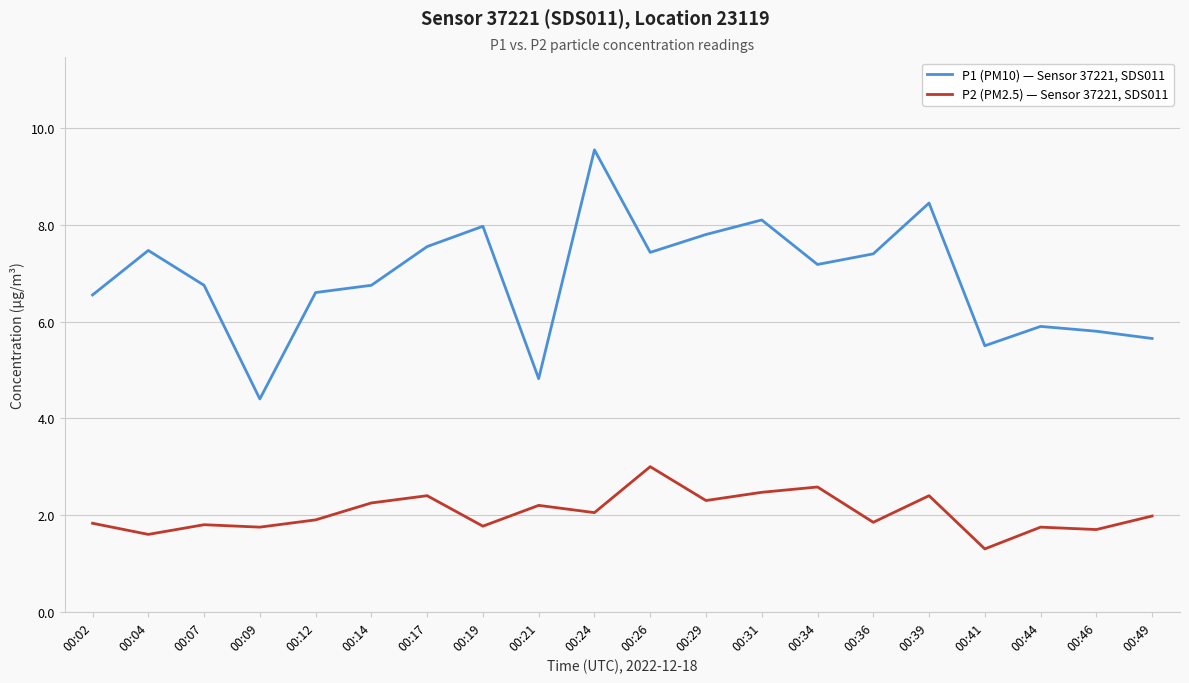

How many values in the P1 (PM10) — Sensor 37221, SDS011 series exceed 7?

10